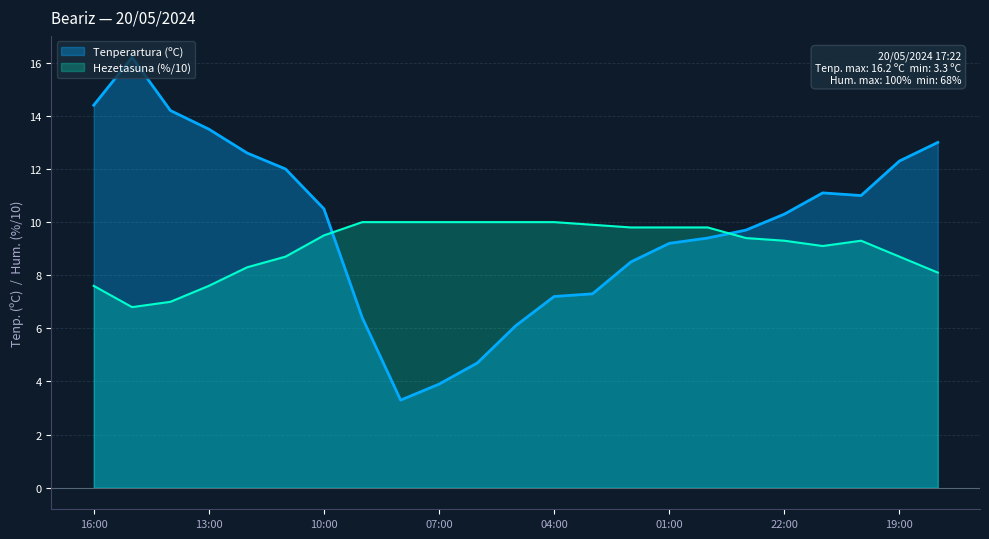

Reading right to left, what are all the values shown in this chart?

Tenperartura (ºC): 13.0	12.3	11.0	11.1	10.3	9.7	9.4	9.2	8.5	7.3	7.2	6.1	4.7	3.9	3.3	6.4	10.5	12.0	12.6	13.5	14.2	16.2	14.4
Hezetasuna (%): 8.1	8.7	9.3	9.1	9.3	9.4	9.8	9.8	9.8	9.9	10.0	10.0	10.0	10.0	10.0	10.0	9.5	8.7	8.3	7.6	7.0	6.8	7.6